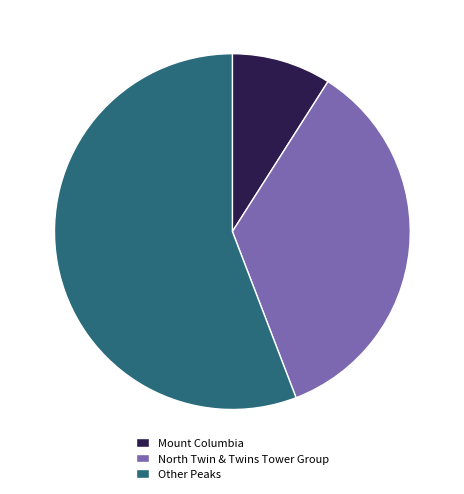

Is it true that Mount Columbia is 9% of the pie?

True